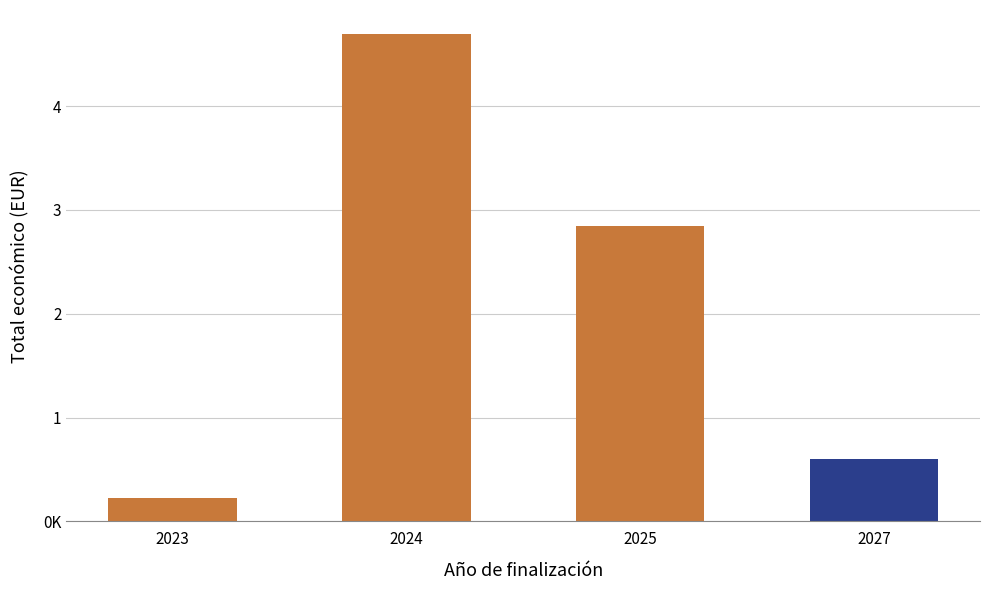

Rank the categories by value from lowest to highest.

2023, 2027, 2025, 2024